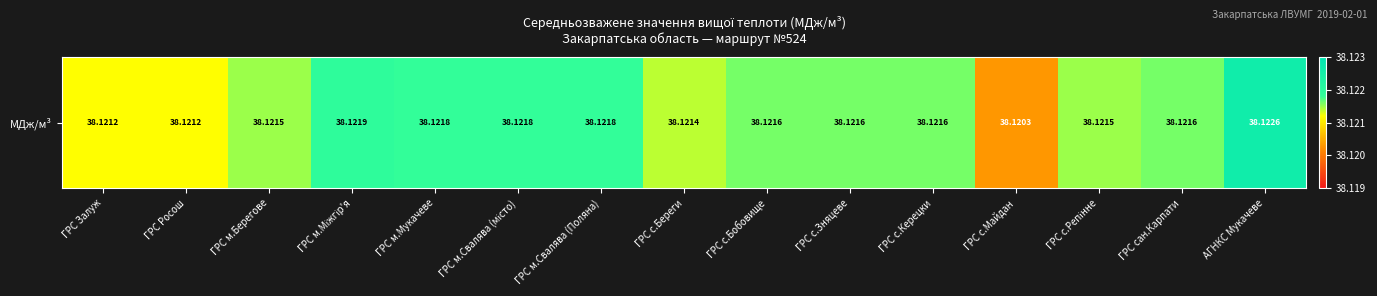

Reading right to left, what are all the values shown in this chart?

38.1	38.1	38.1	38.1	38.1	38.1	38.1	38.1	38.1	38.1	38.1	38.1	38.1	38.1	38.1